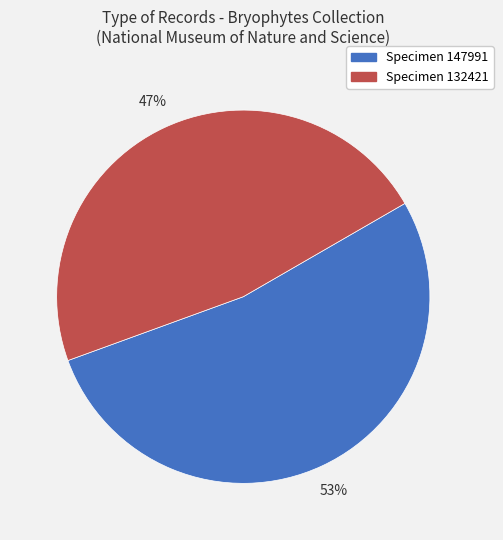

Is there any slice that represents more than half of the pie?

Yes